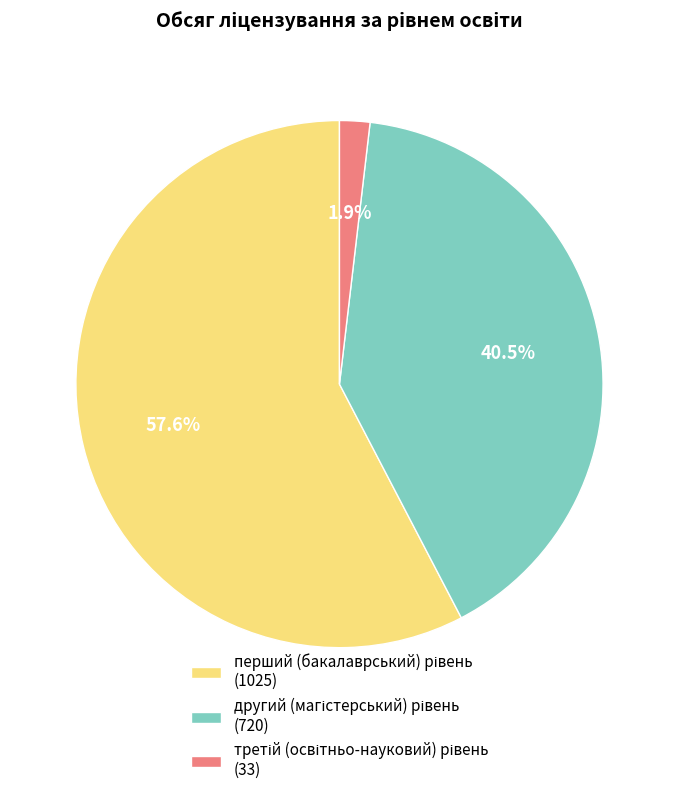

To the nearest percent, what portion does другий (магістерський) рівень represent?

40%